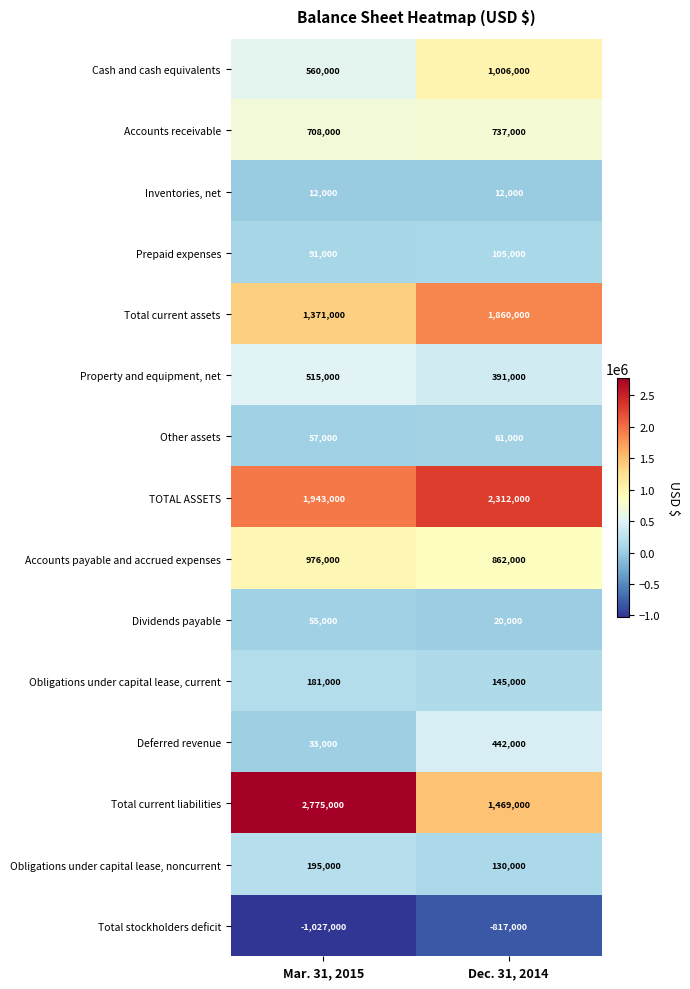

Reading left to right, list all the values displayed in this chart.

Cash and cash equivalents: Mar. 31, 2015=560000	Dec. 31, 2014=1006000
Accounts receivable: Mar. 31, 2015=708000	Dec. 31, 2014=737000
Inventories, net: Mar. 31, 2015=12000	Dec. 31, 2014=12000
Prepaid expenses: Mar. 31, 2015=91000	Dec. 31, 2014=105000
Total current assets: Mar. 31, 2015=1371000	Dec. 31, 2014=1860000
Property and equipment, net: Mar. 31, 2015=515000	Dec. 31, 2014=391000
Other assets: Mar. 31, 2015=57000	Dec. 31, 2014=61000
TOTAL ASSETS: Mar. 31, 2015=1943000	Dec. 31, 2014=2312000
Accounts payable and accrued expenses: Mar. 31, 2015=976000	Dec. 31, 2014=862000
Dividends payable: Mar. 31, 2015=55000	Dec. 31, 2014=20000
Obligations under capital lease, current: Mar. 31, 2015=181000	Dec. 31, 2014=145000
Deferred revenue: Mar. 31, 2015=33000	Dec. 31, 2014=442000
Total current liabilities: Mar. 31, 2015=2775000	Dec. 31, 2014=1469000
Obligations under capital lease, noncurrent: Mar. 31, 2015=195000	Dec. 31, 2014=130000
Total stockholders deficit: Mar. 31, 2015=-1027000	Dec. 31, 2014=-817000